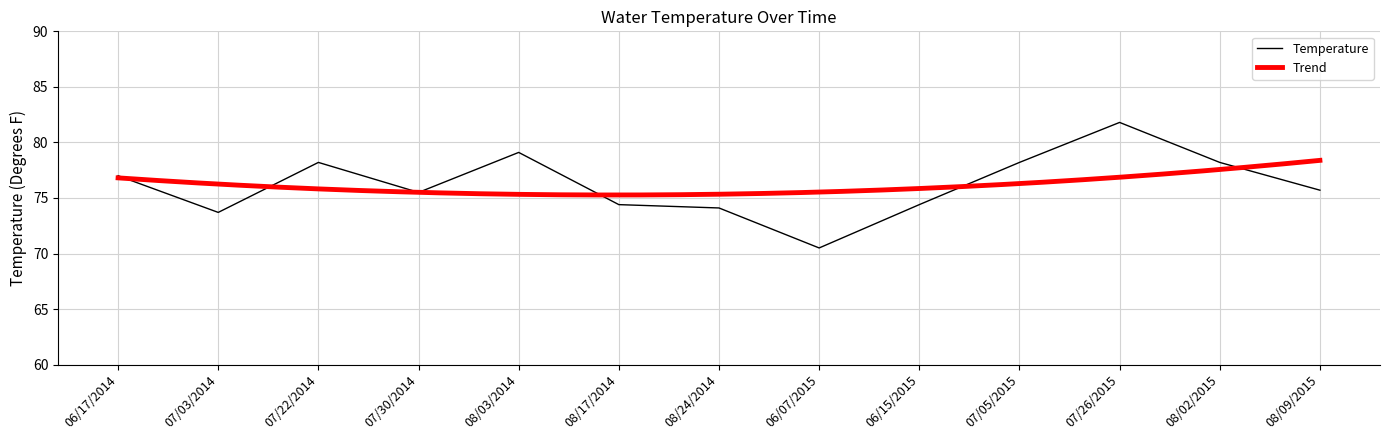

Where is the data nearest to the value 76?

08/09/2015